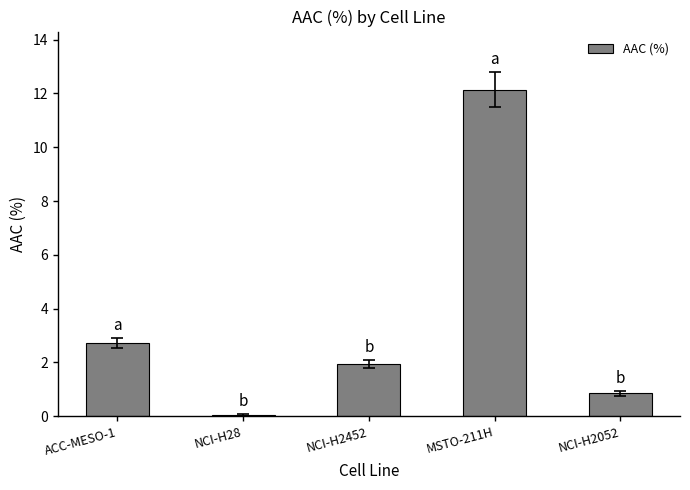

Where does the data first go above 1?

ACC-MESO-1